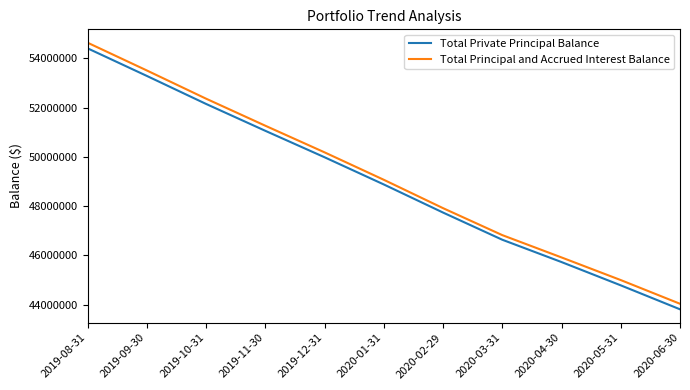

At which category does the chart reach its peak across all series?

2019-08-31